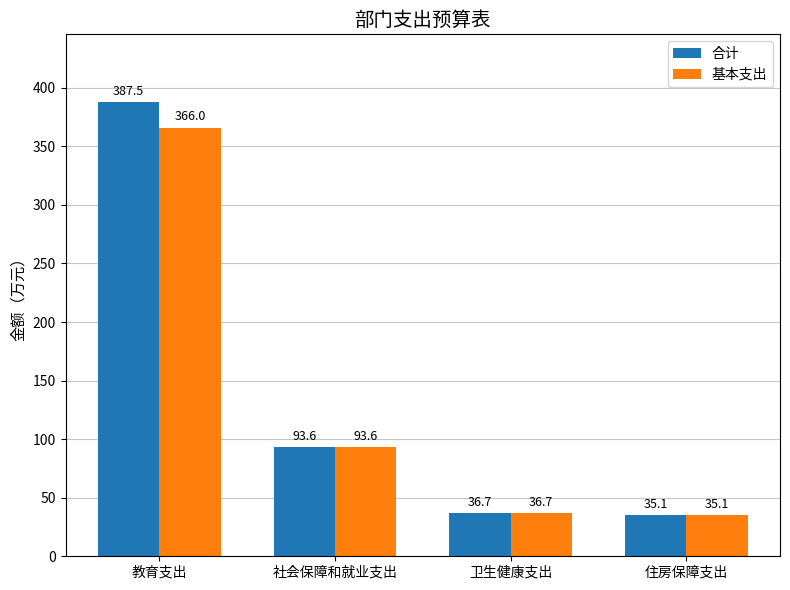

Reading left to right, extract all data points from this chart.

合计: 教育支出=387.5	社会保障和就业支出=93.6	卫生健康支出=36.7	住房保障支出=35.1
基本支出: 教育支出=366.0	社会保障和就业支出=93.6	卫生健康支出=36.7	住房保障支出=35.1